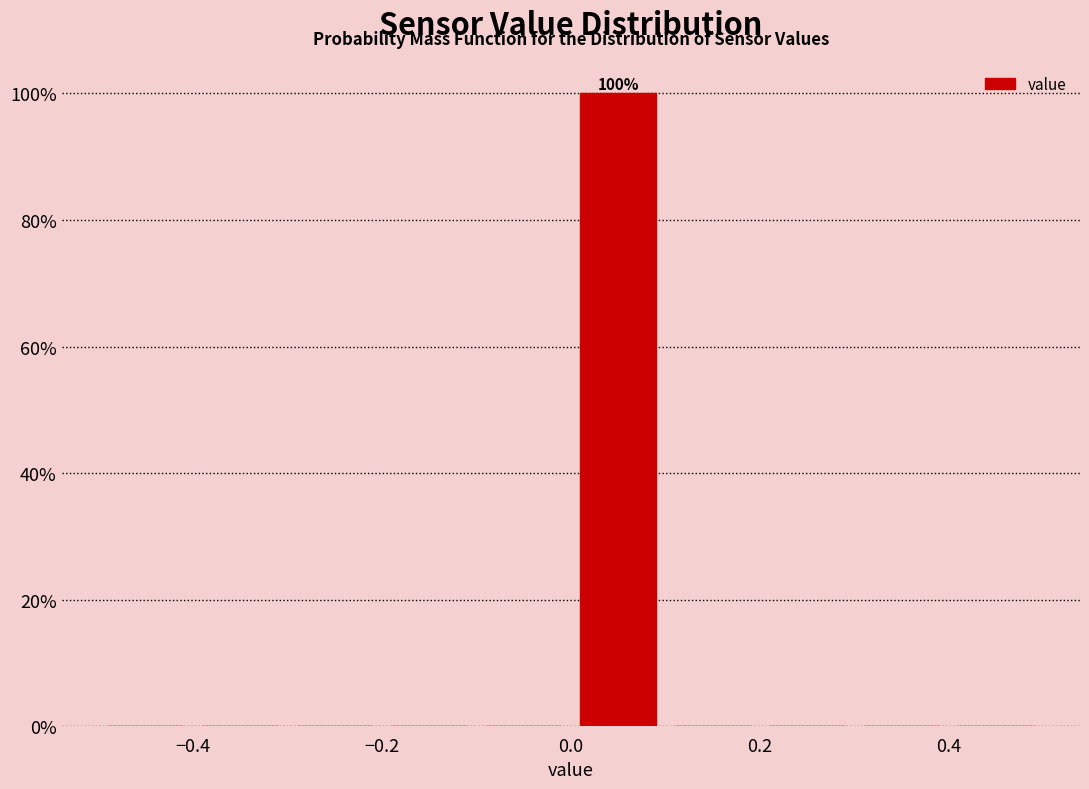

Over which range of the x-axis is the bar tallest?

0.0 to 0.1